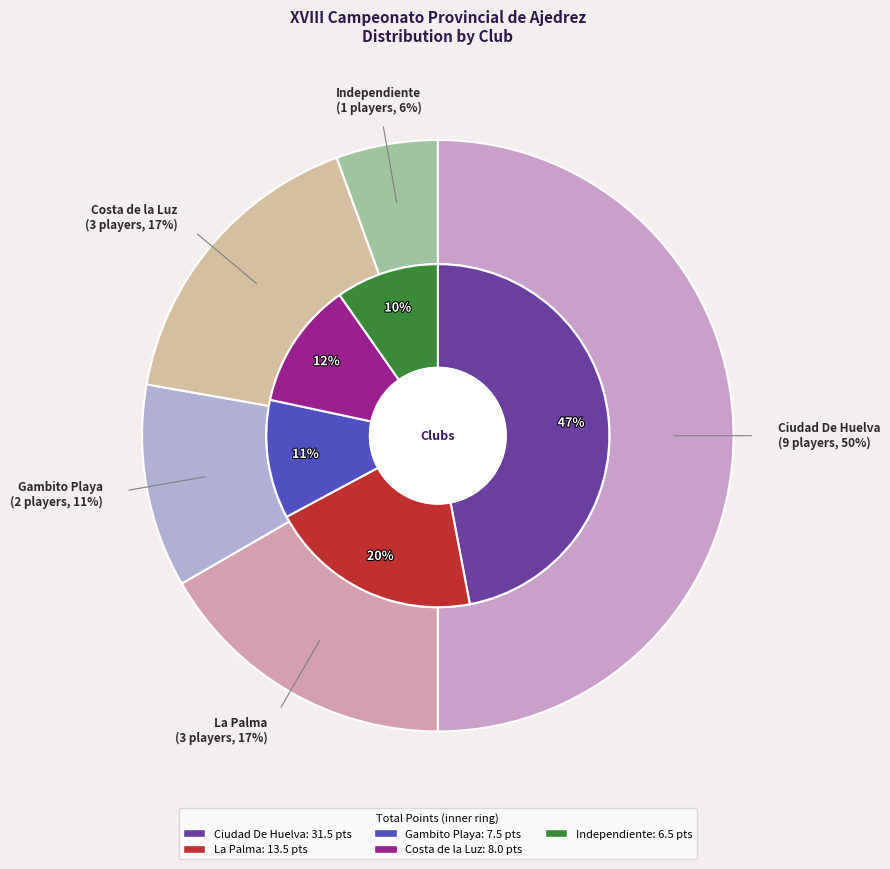

To the nearest percent, what is the combined percentage of Independiente and Costa de la Luz?

22%